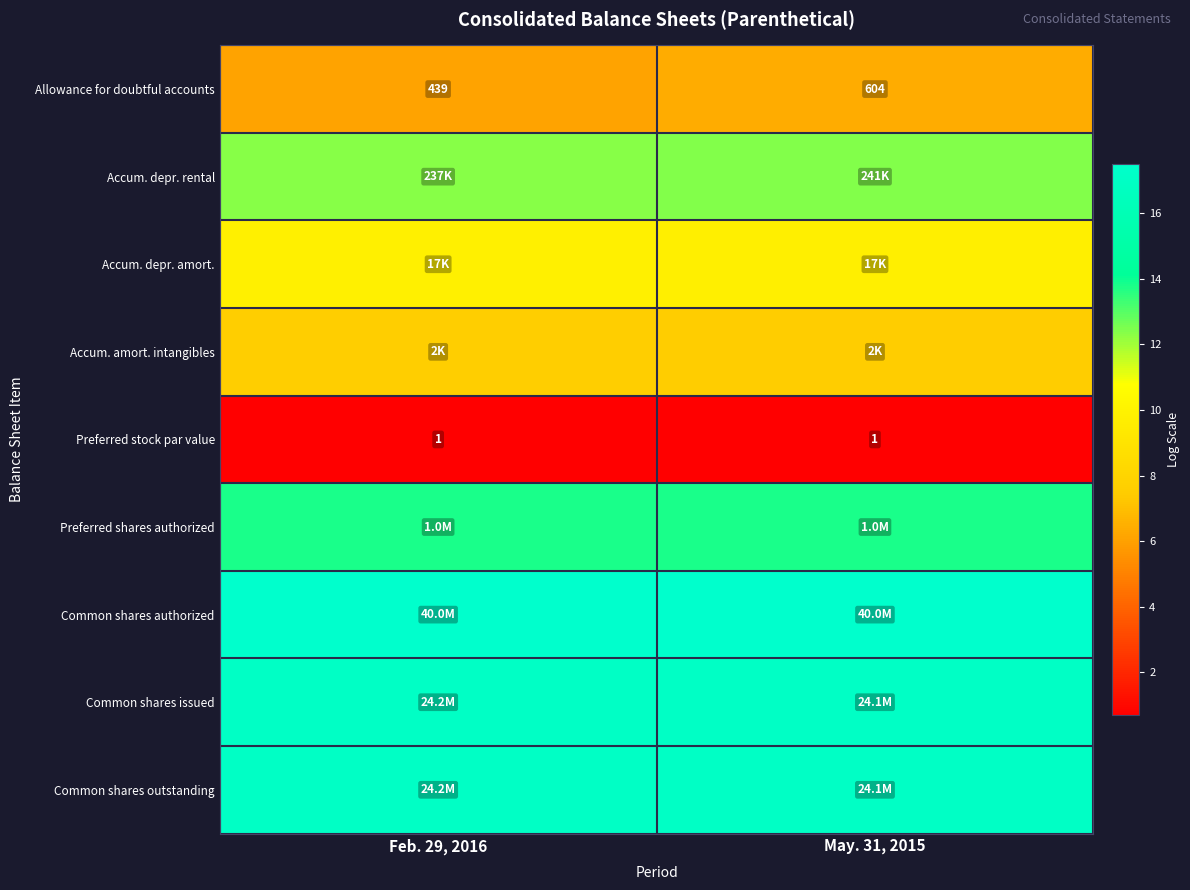

How many data points in row_8 are less than 17?

1